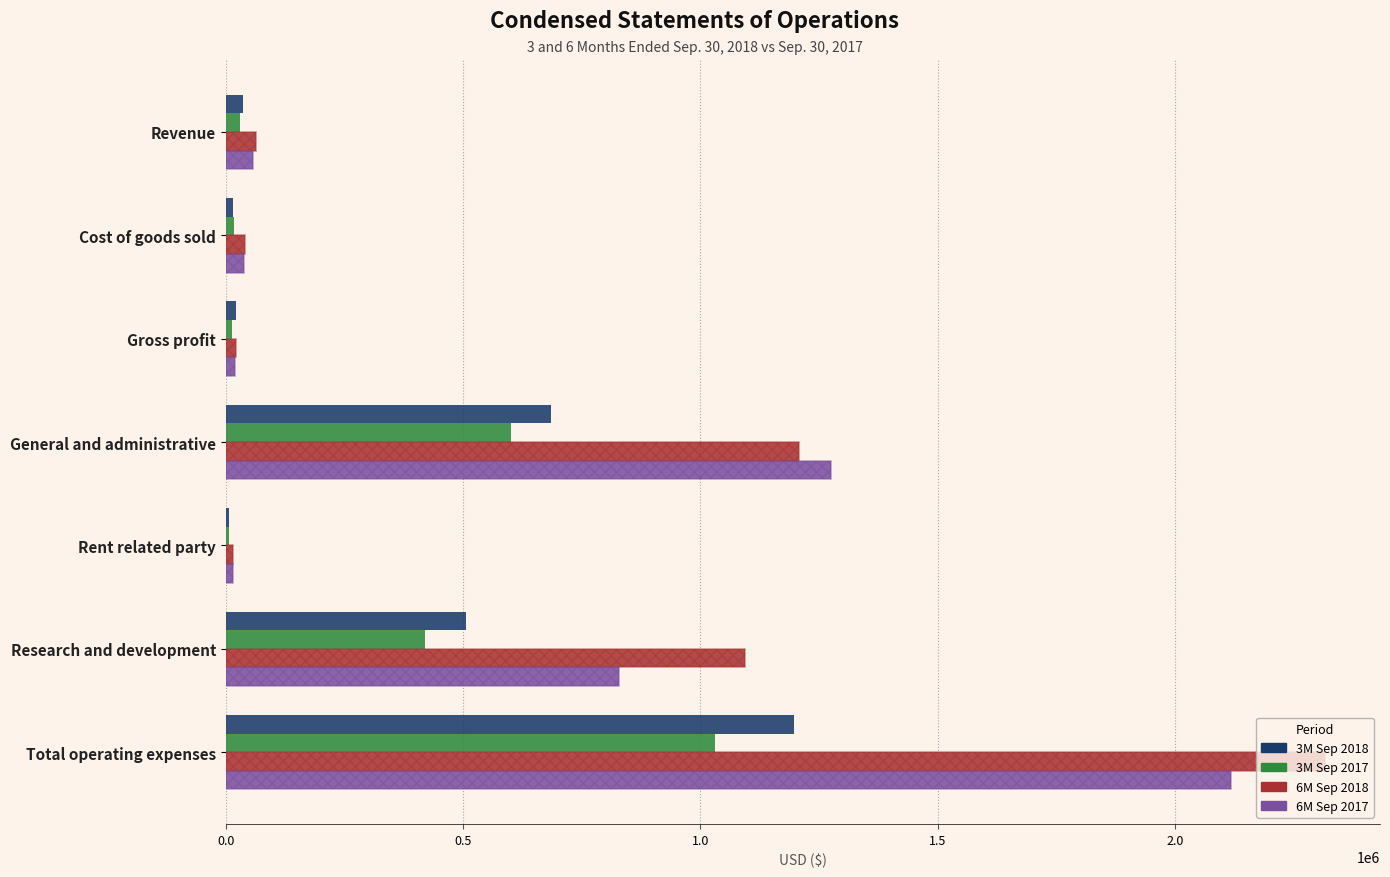

Count the number of data series in this chart.

6